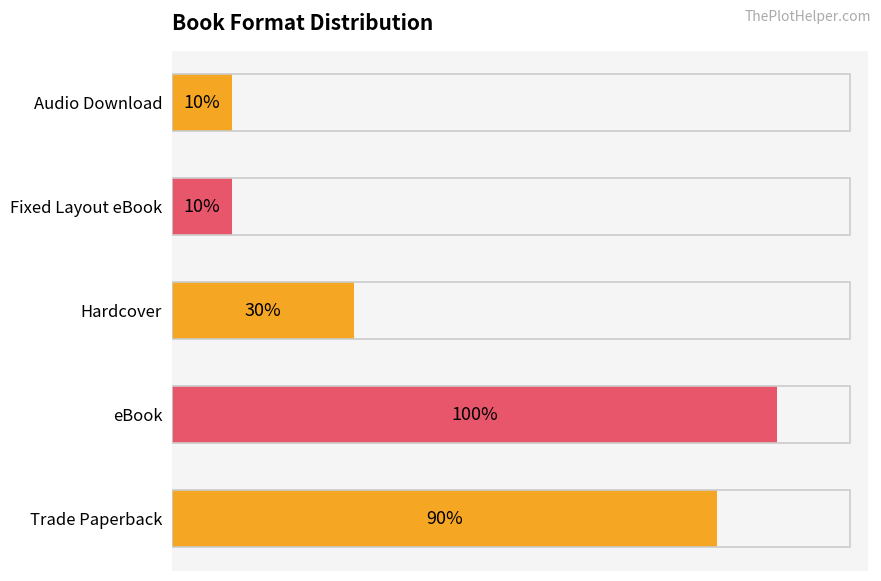

List the labels in order of value, smallest first.

Fixed Layout eBook, Audio Download, Hardcover, Trade Paperback, eBook